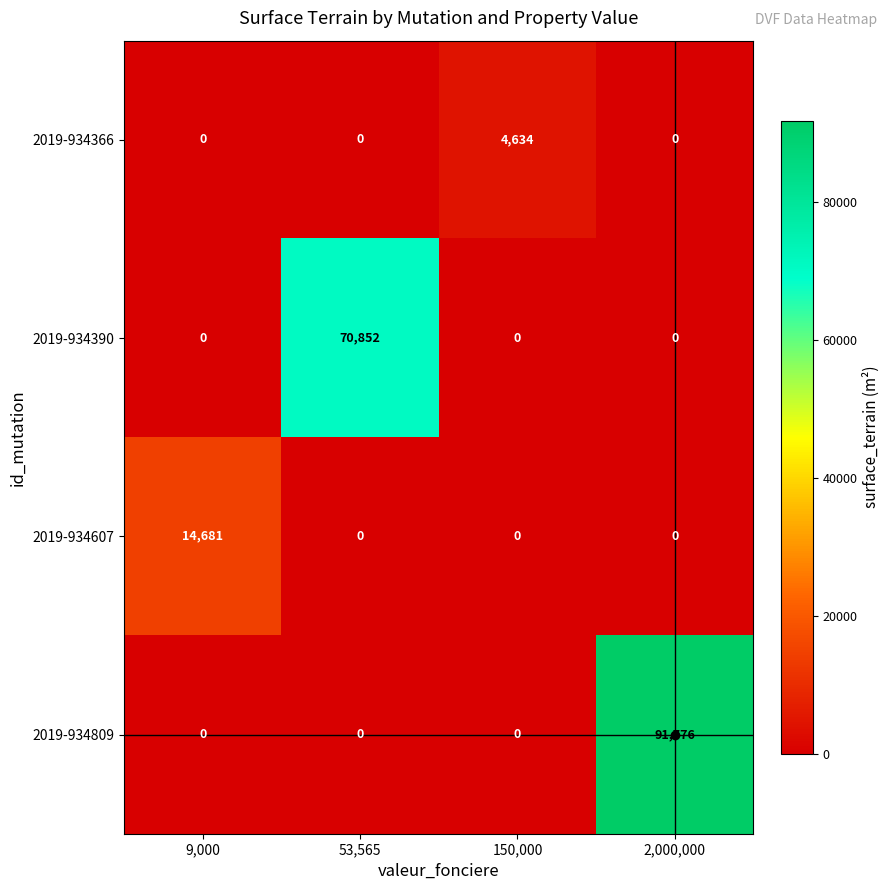

What is the difference between the highest and lowest values at 150,000?

4634